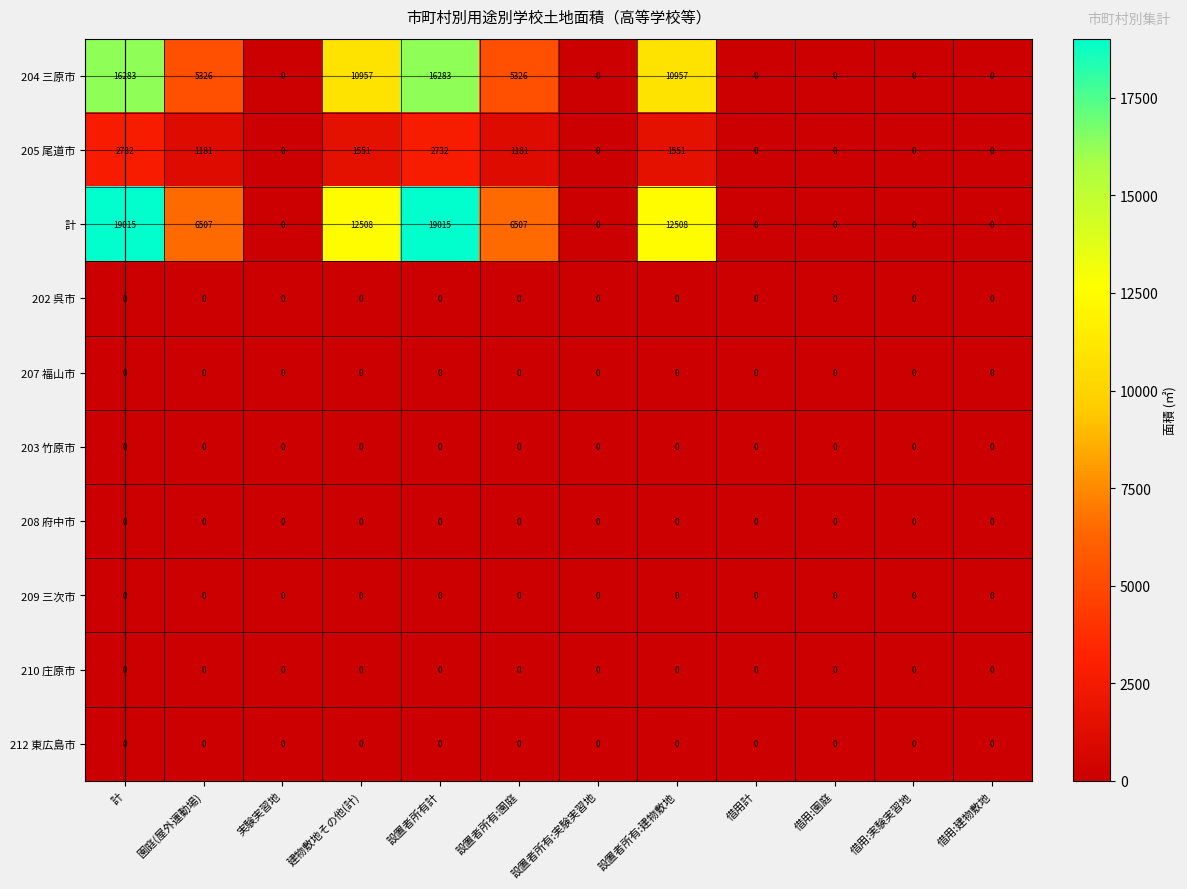

What is the maximum value shown in the chart?

19015